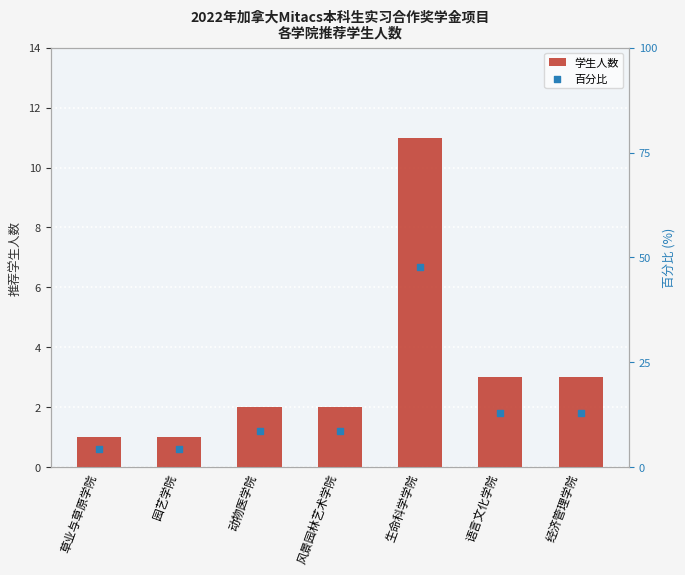

At how many categories does at least one series exceed 28?

1